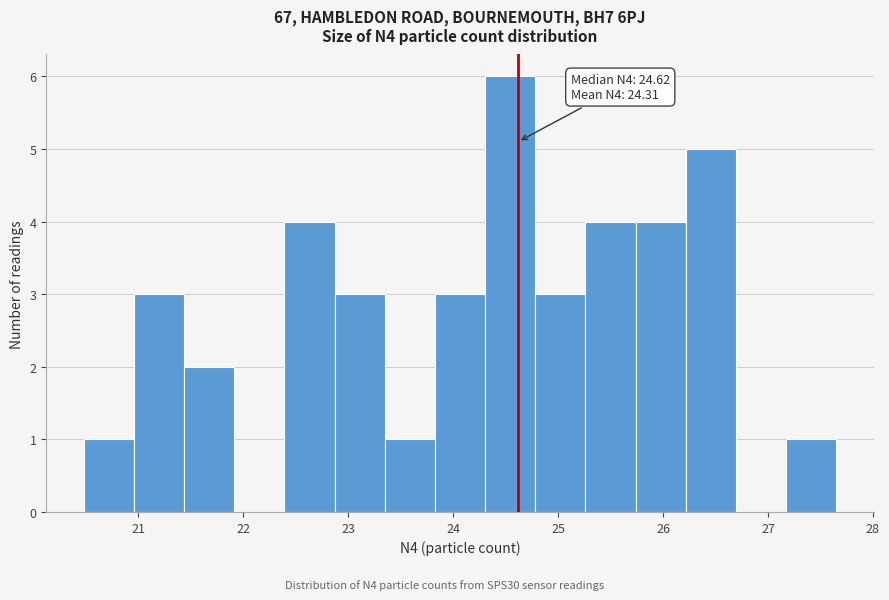

Which range on the x-axis has the tallest bar?

24.3 to 24.8